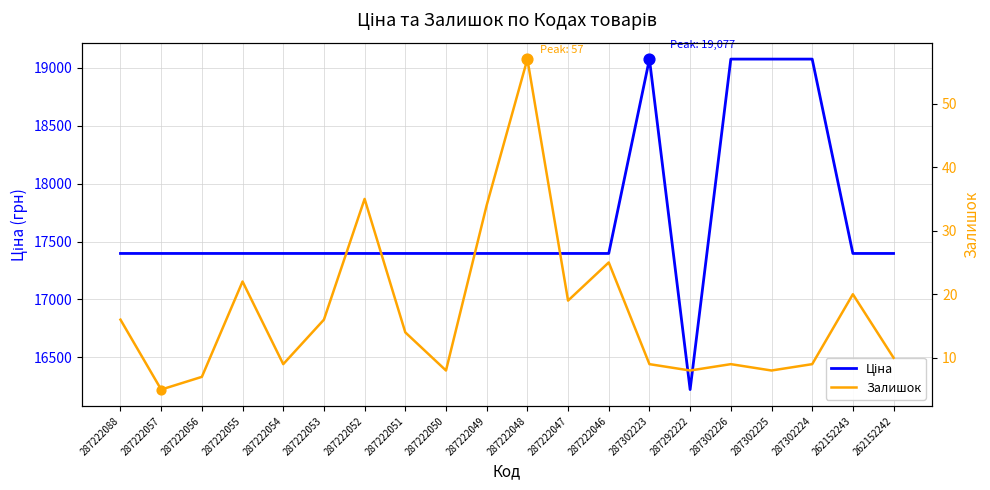

Which series contains the highest Y value?

Ціна